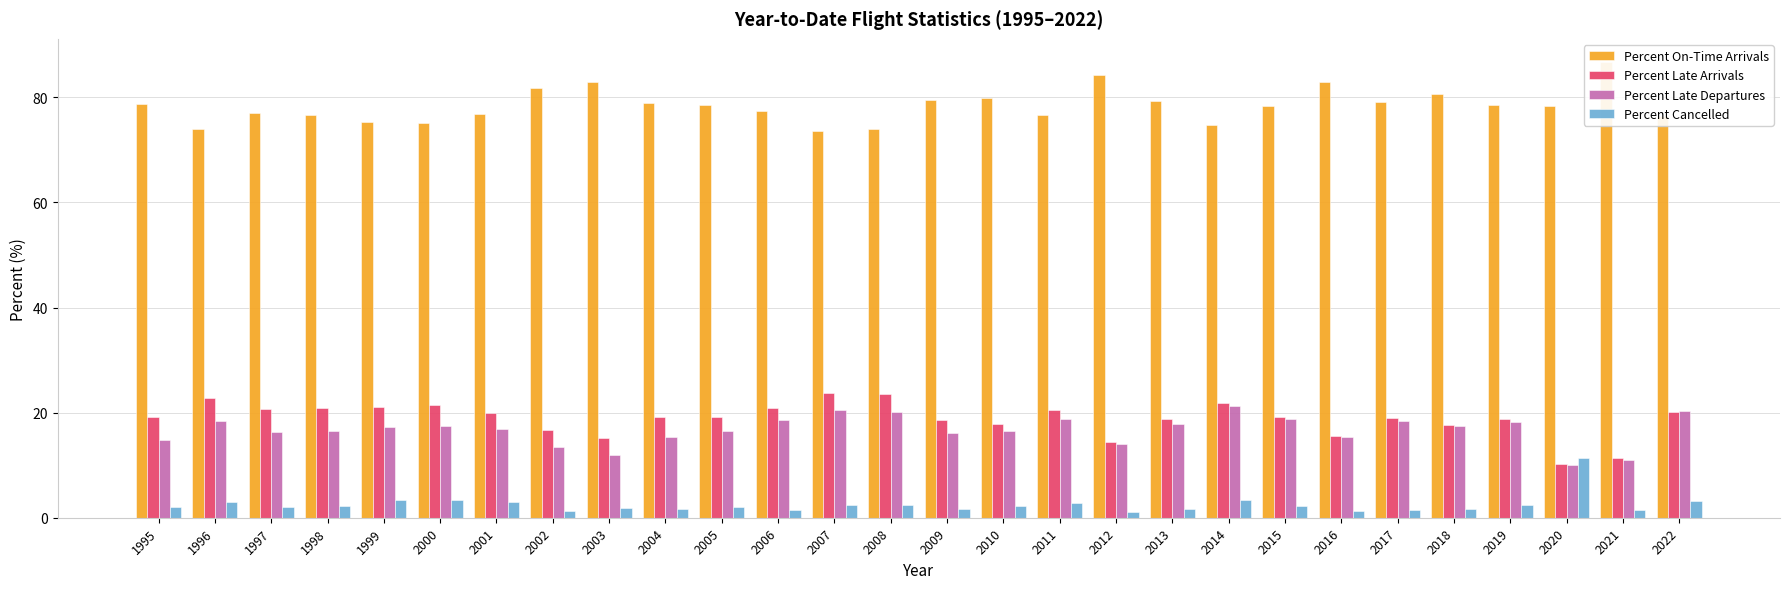

What are all the series names shown in the legend?

Percent On-Time Arrivals, Percent Late Arrivals, Percent Late Departures, Percent Cancelled